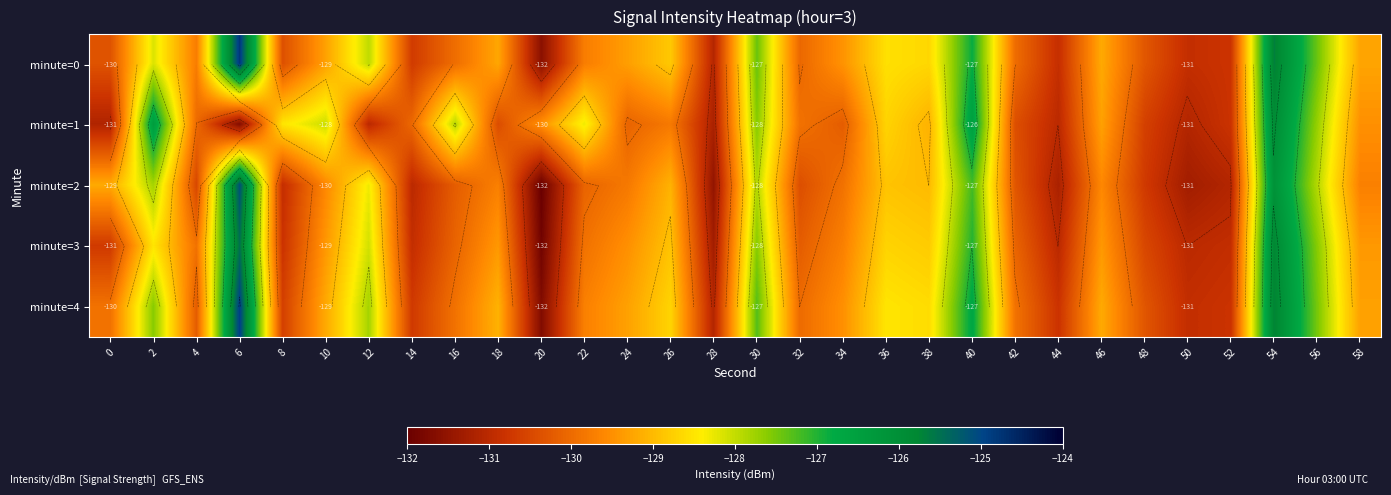

The value of minute=3 at 10 is -129.4. True or false?

True